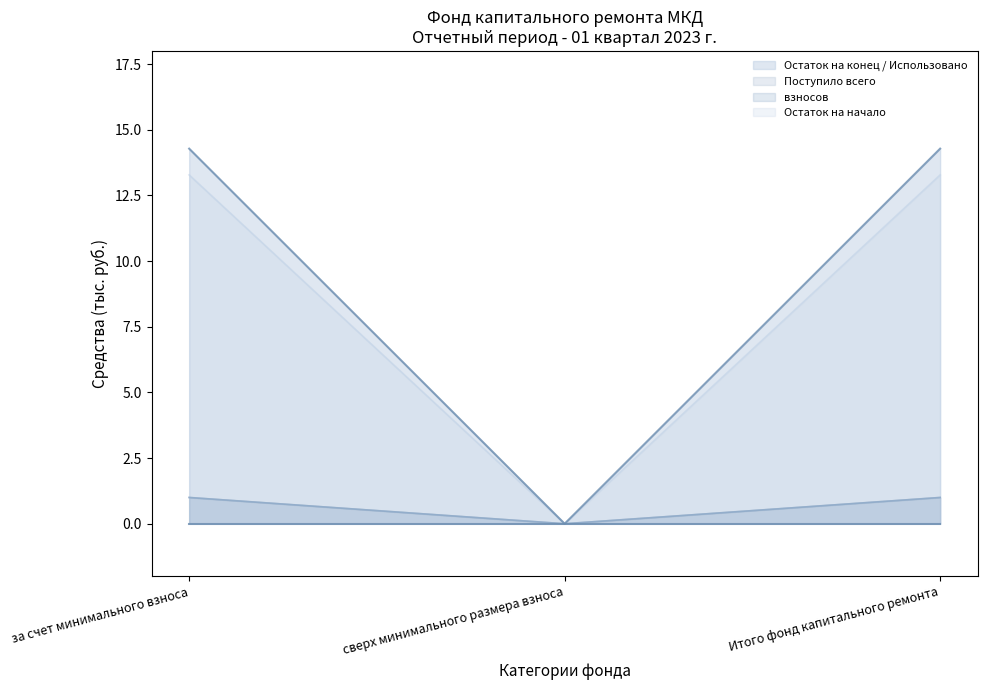

At за счет минимального взноса, list the series in order from largest to smallest.

Остаток на конец, взносов, Остаток на начало, Поступило всего